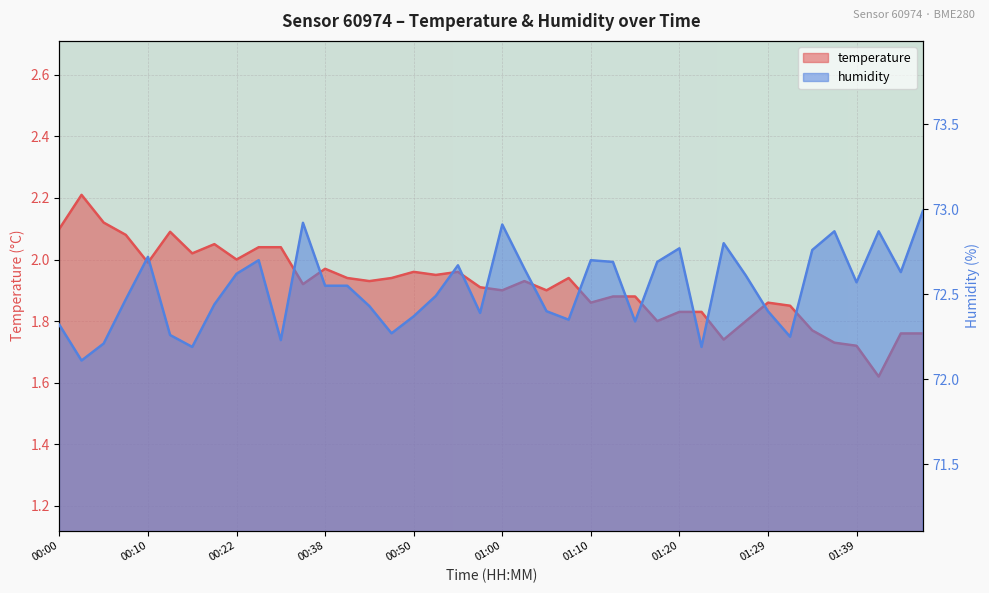

How many lines are shown in the chart?

2